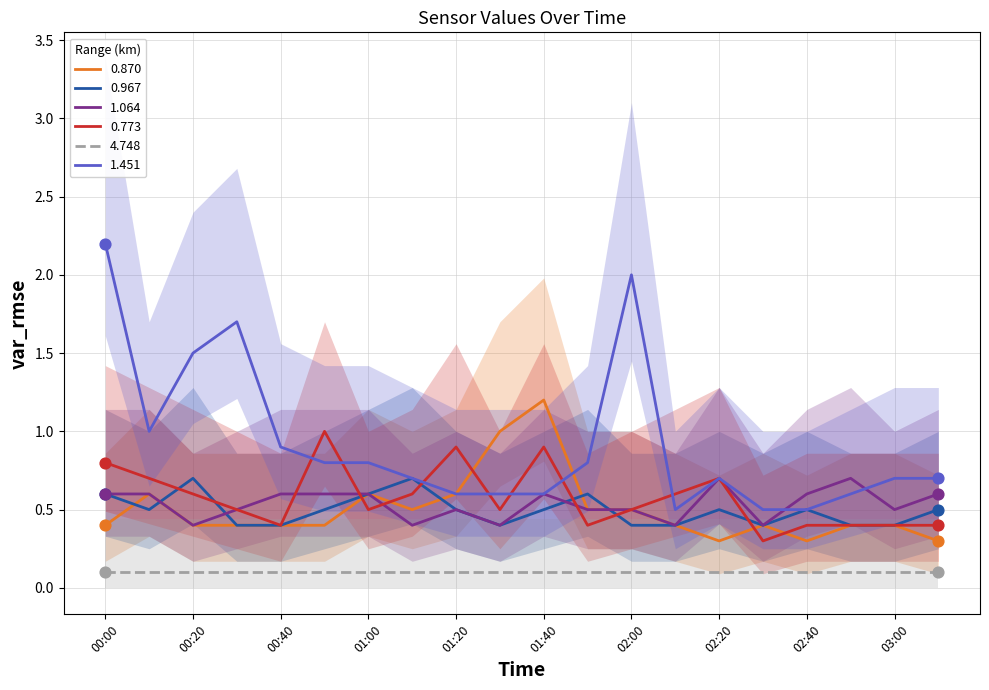

At how many categories does at least one series exceed 0?

20